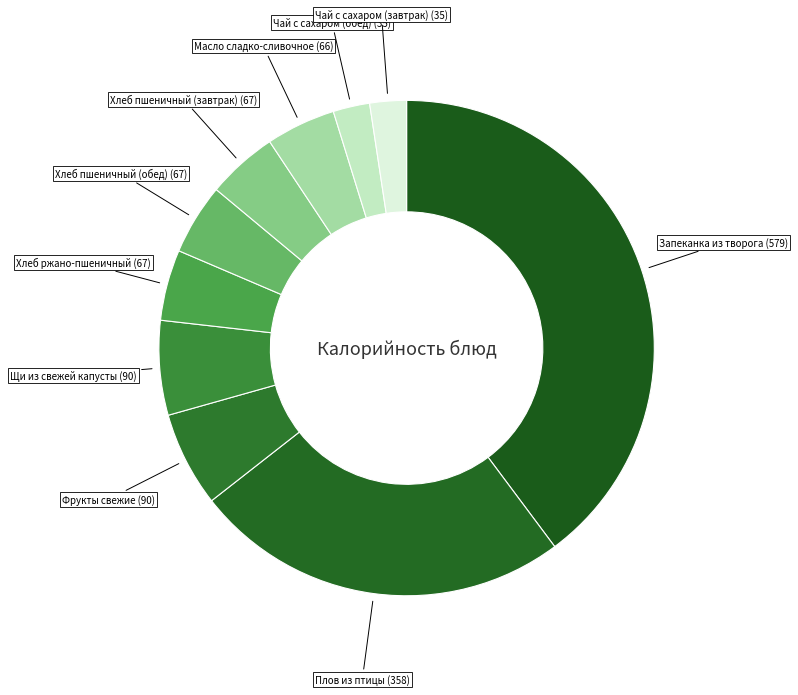

Count the number of slices in the pie.

10